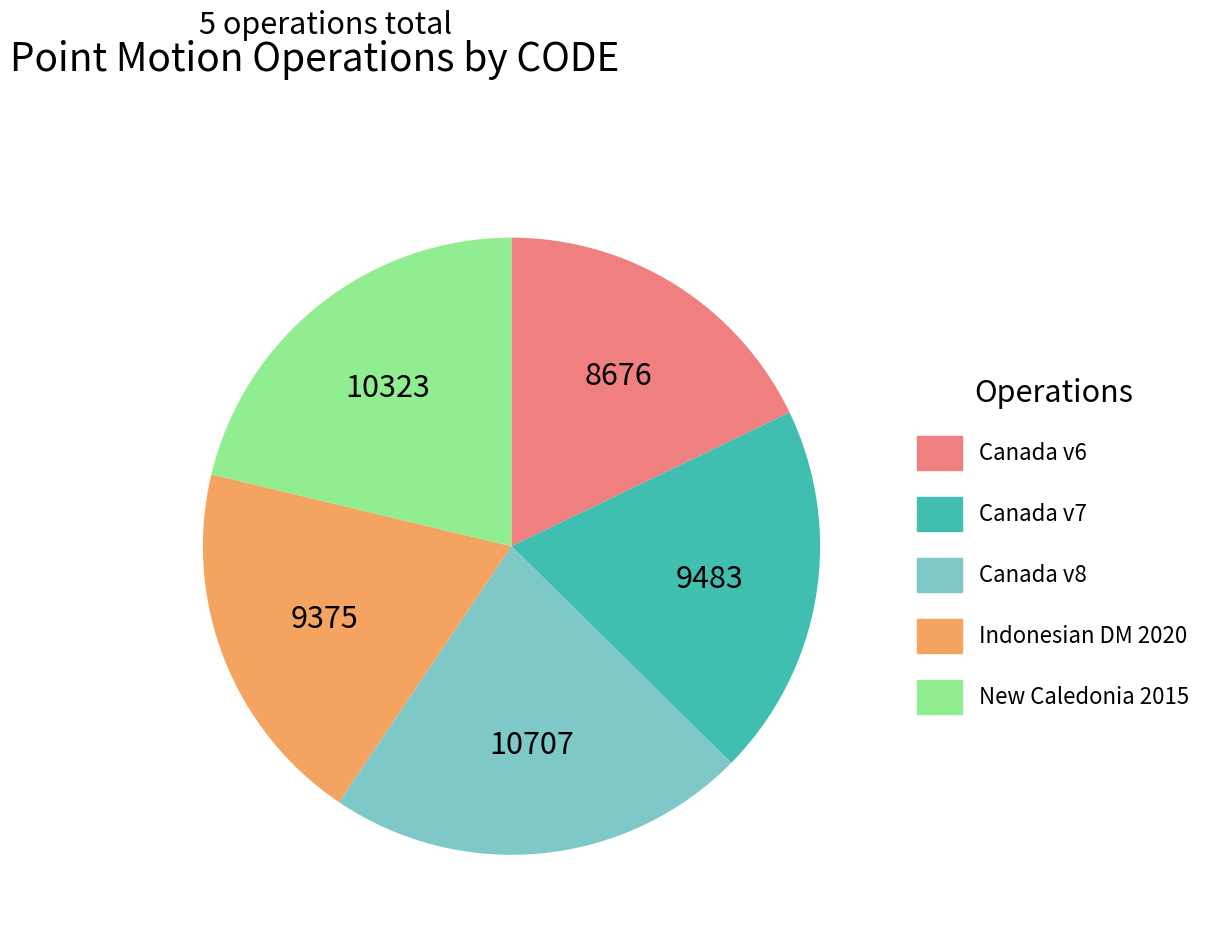

Is there any slice that represents more than half of the pie?

No